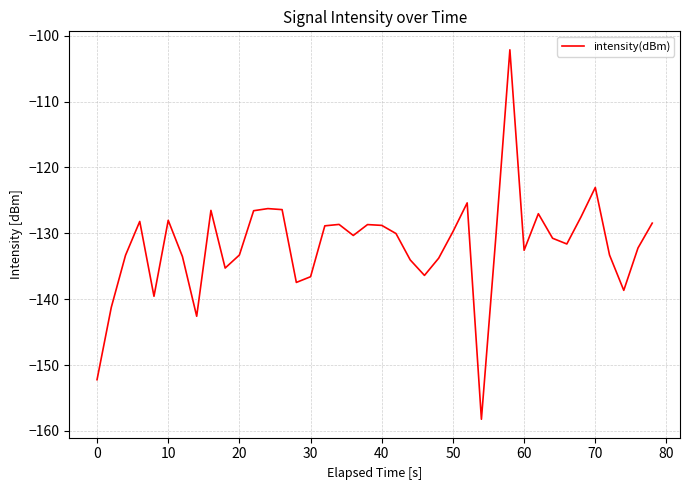

What is the smallest value displayed?

-158.2